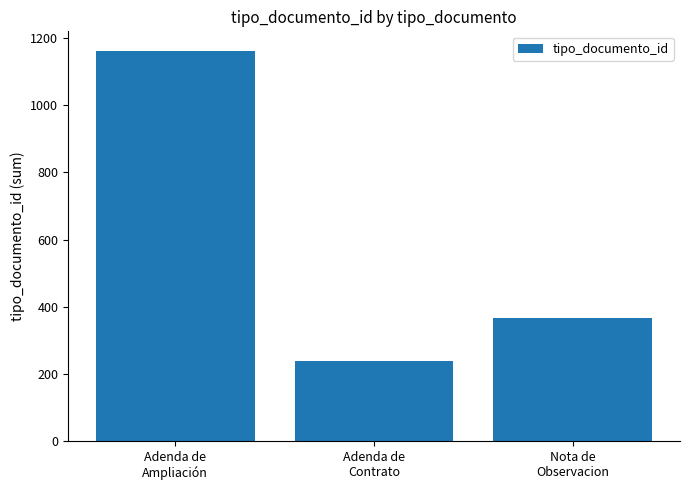

Count the values in the range 240 to 1162.

3